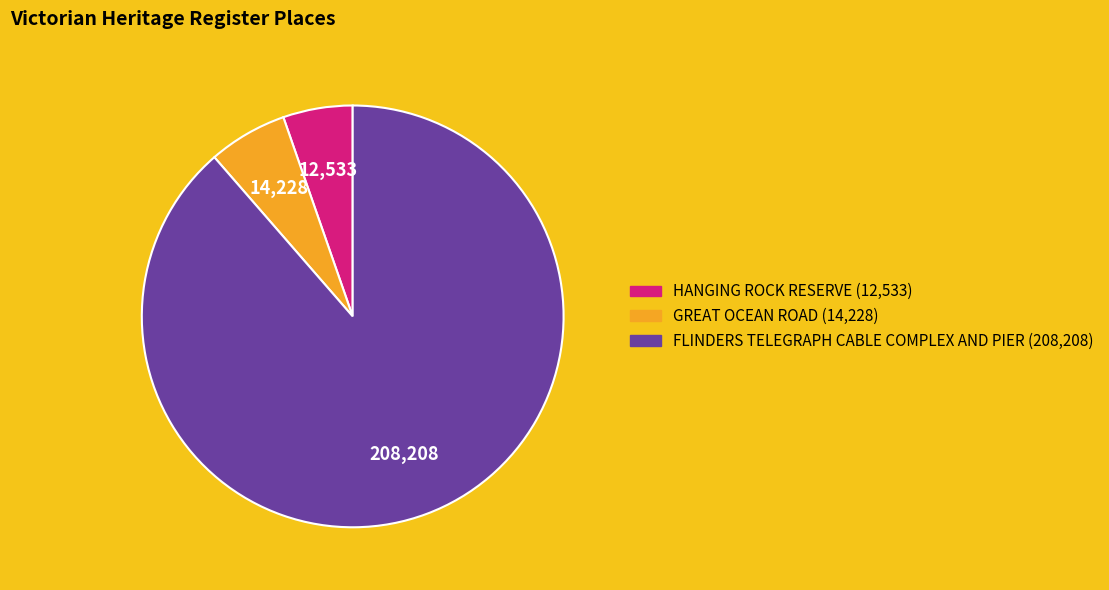

Count the number of slices in the pie.

3